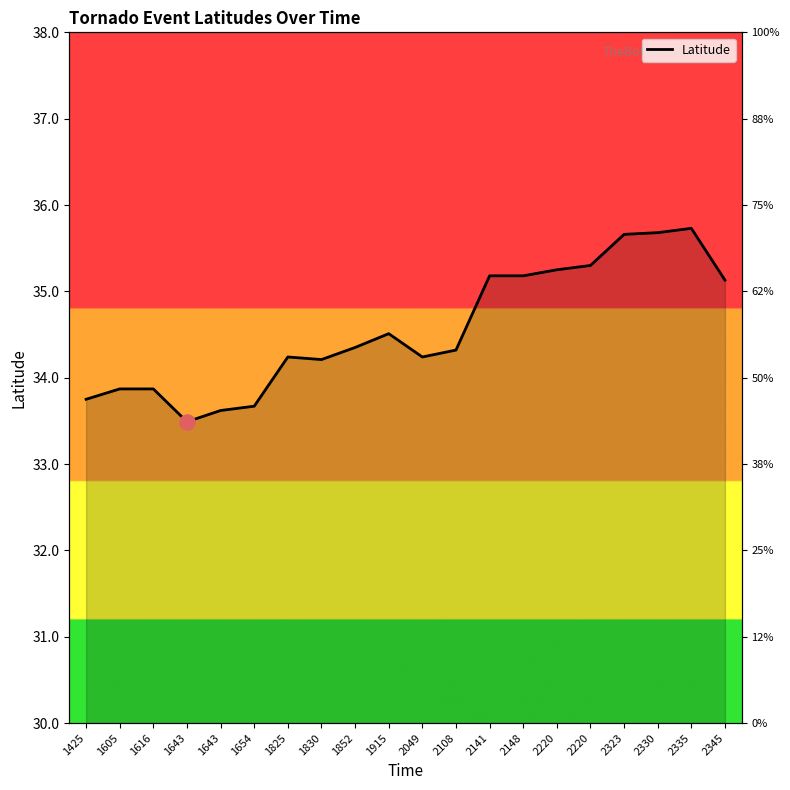

Approximately how many times larger is the value at 1643 compared to 2049?

1.0